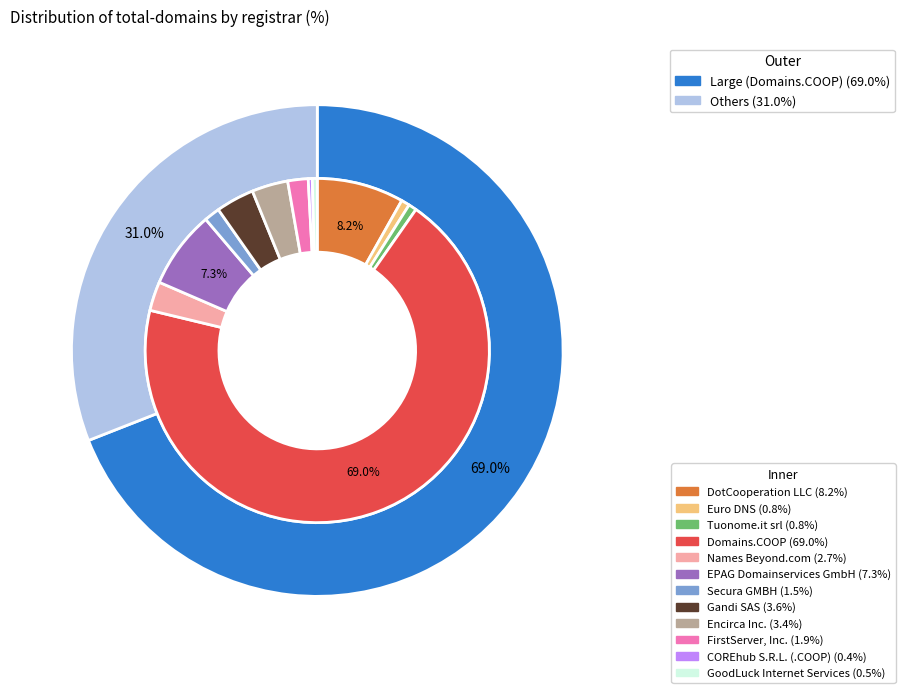

What percentage is the Secura GMBH slice, to the nearest percent?

1%